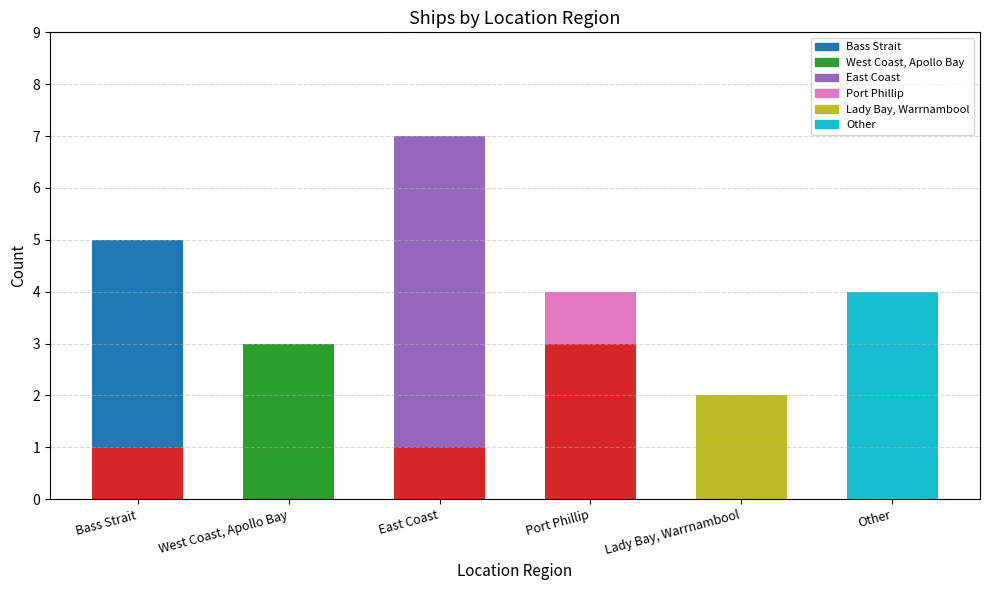

What is the total value across all series at East Coast?

7